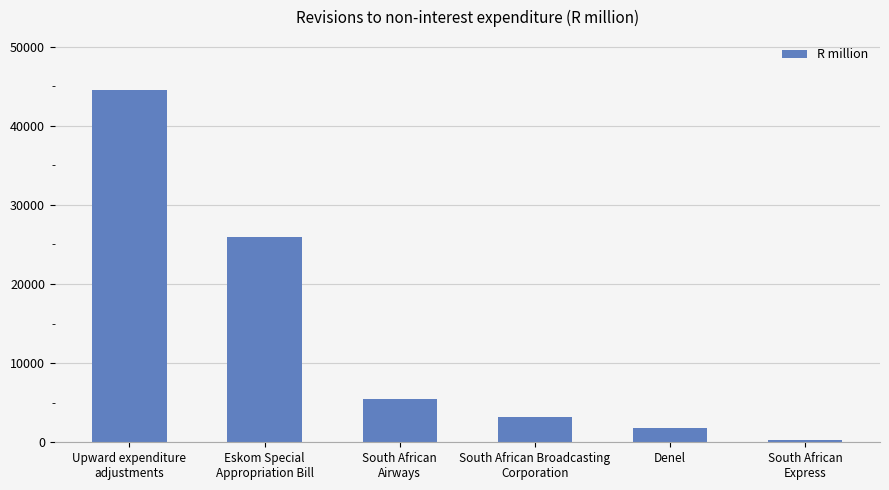

What is the label of the 4th bar from the right?

South African
Airways